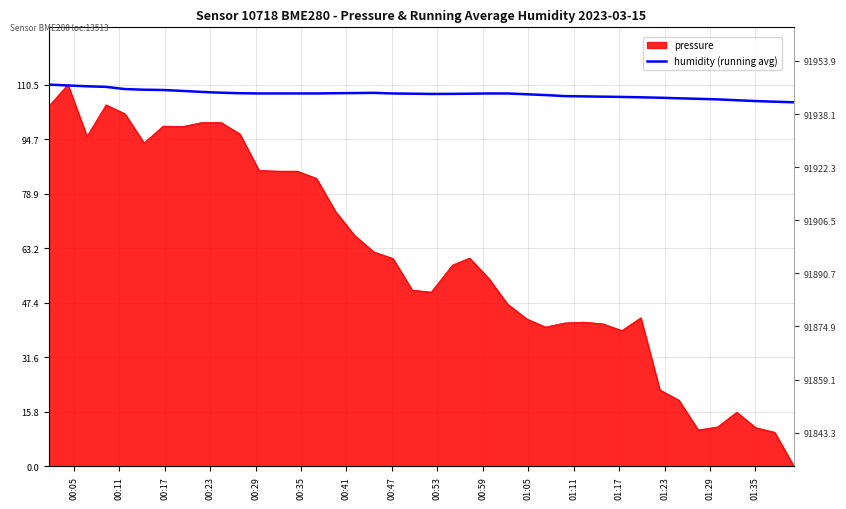

Reading left to right, list all the values displayed in this chart.

110.5	110.3	110.0	109.9	109.2	109.0	109.0	108.7	108.4	108.2	108.0	108.0	108.0	108.0	108.0	108.0	108.1	108.1	107.9	107.9	107.8	107.8	107.9	108.0	107.9	107.7	107.5	107.2	107.1	107.0	106.9	106.8	106.7	106.6	106.4	106.2	106.0	105.7	105.6	105.4